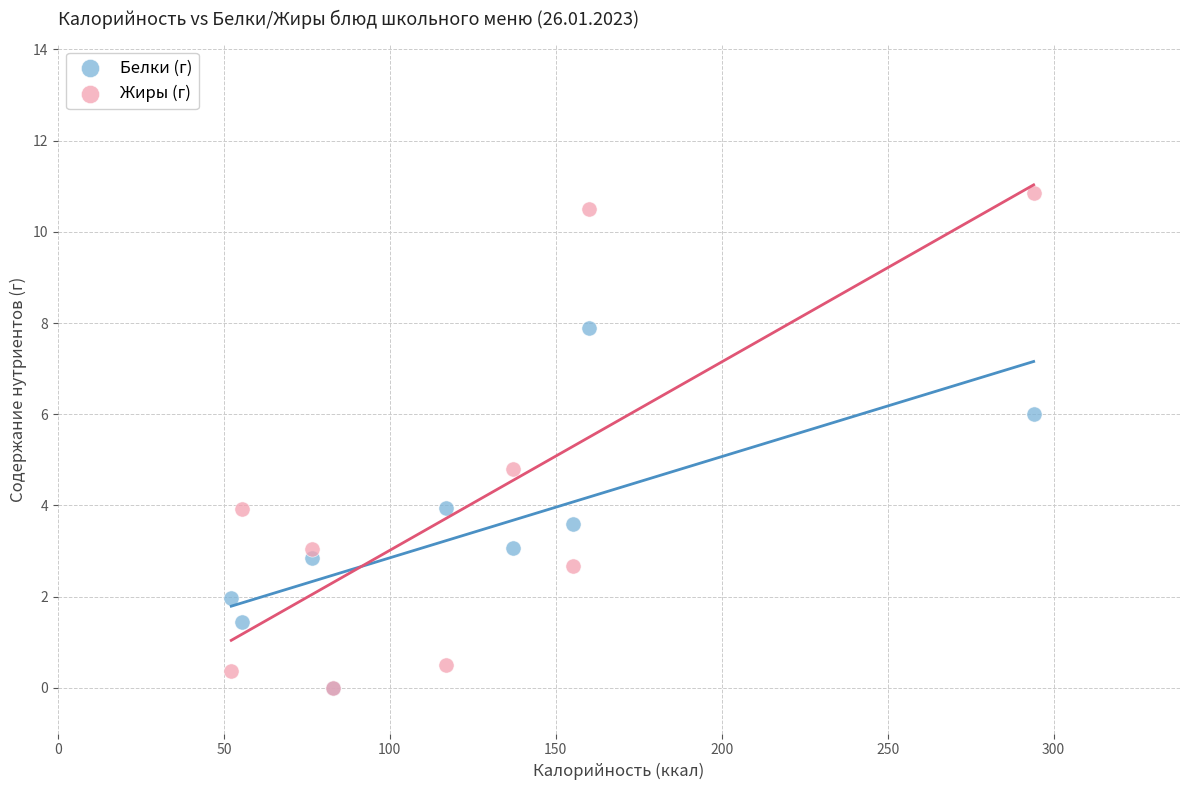

In the Жиры (г) series, what Y value is closest to 5?

4.8